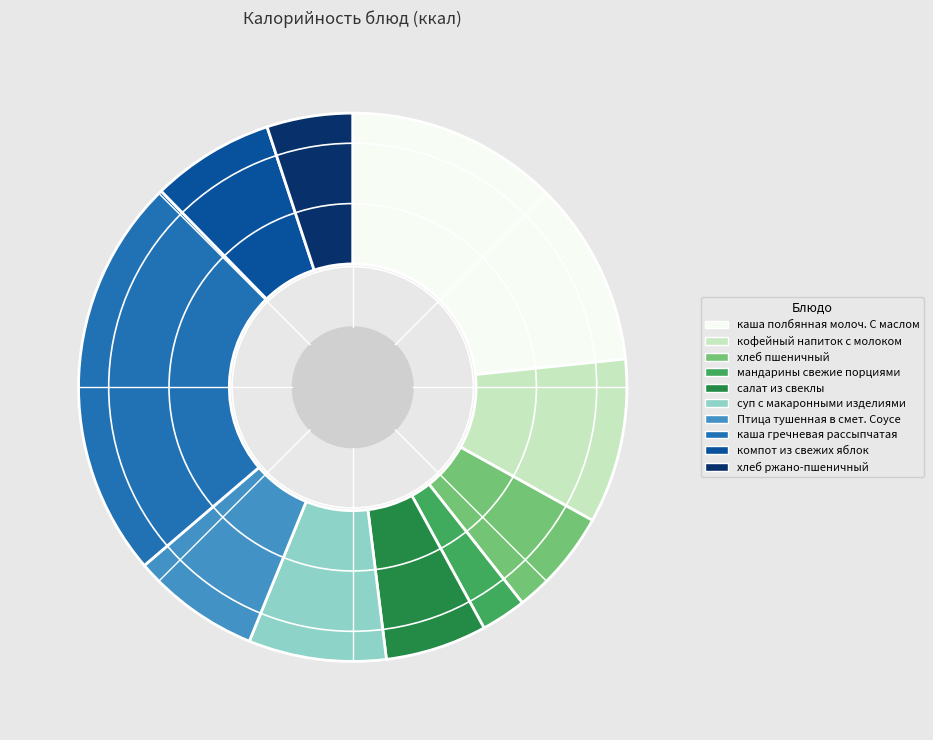

How many slices are in this pie chart?

10